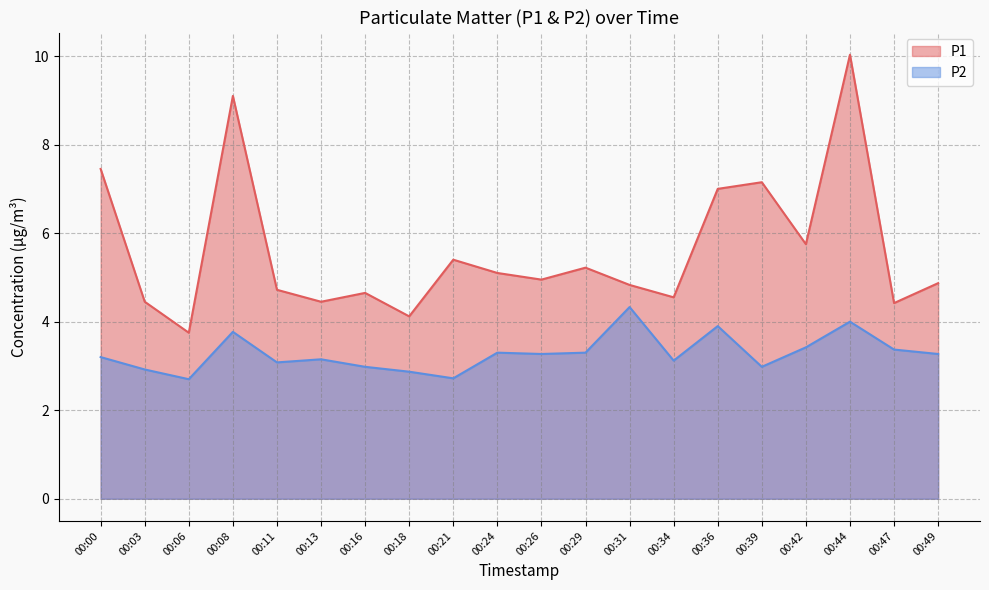

At which category is the sum across all series the highest?

00:44